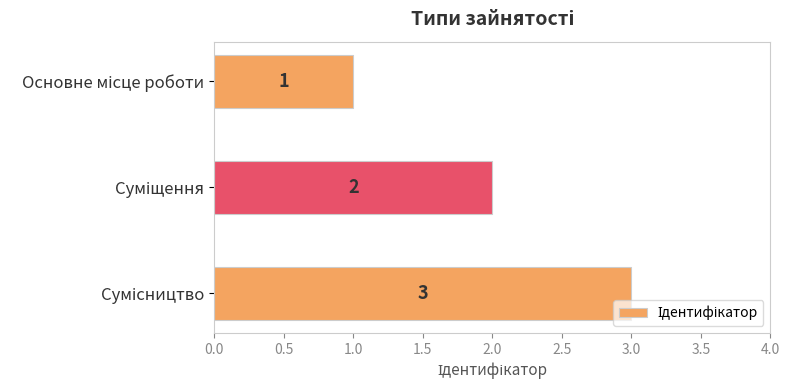

What is the maximum value shown in the chart?

3